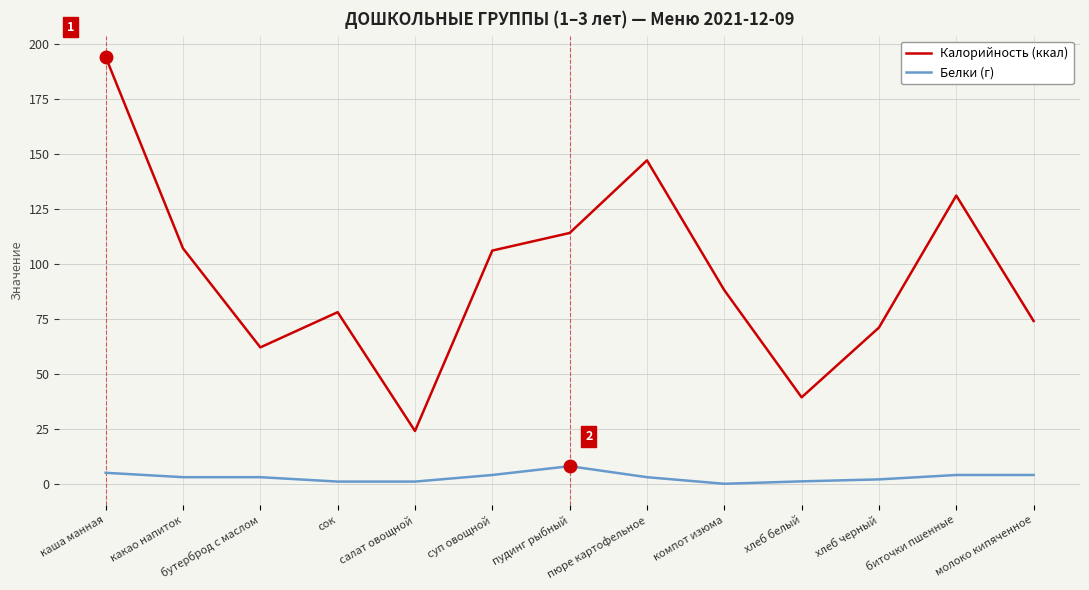

What value does the Калорийность (ккал) series have at сок?

78.0